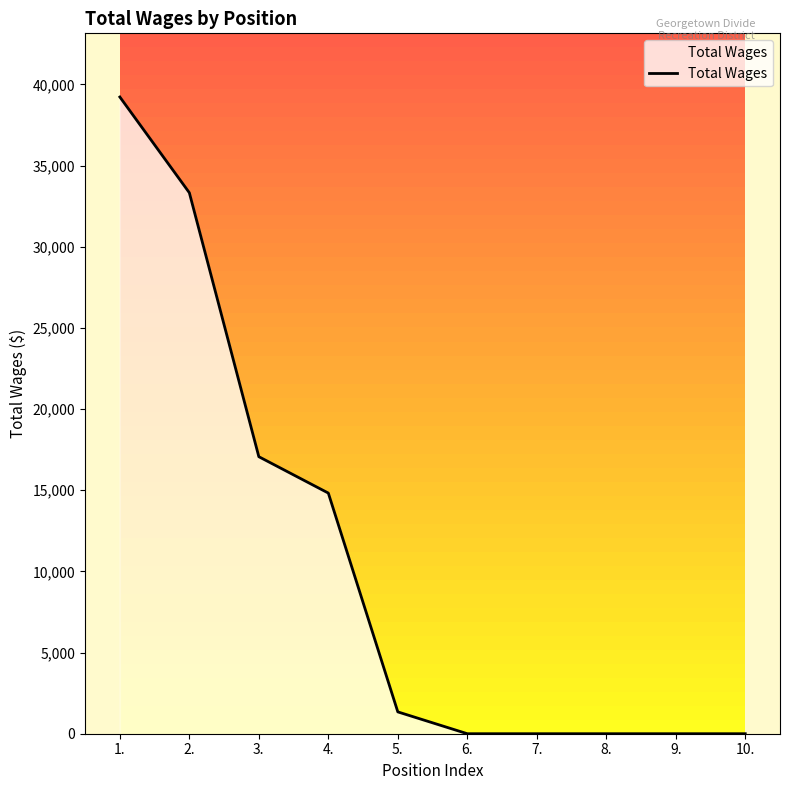

Rank the categories by value from lowest to highest.

6., 7., 8., 9., 10., 5., 4., 3., 2., 1.